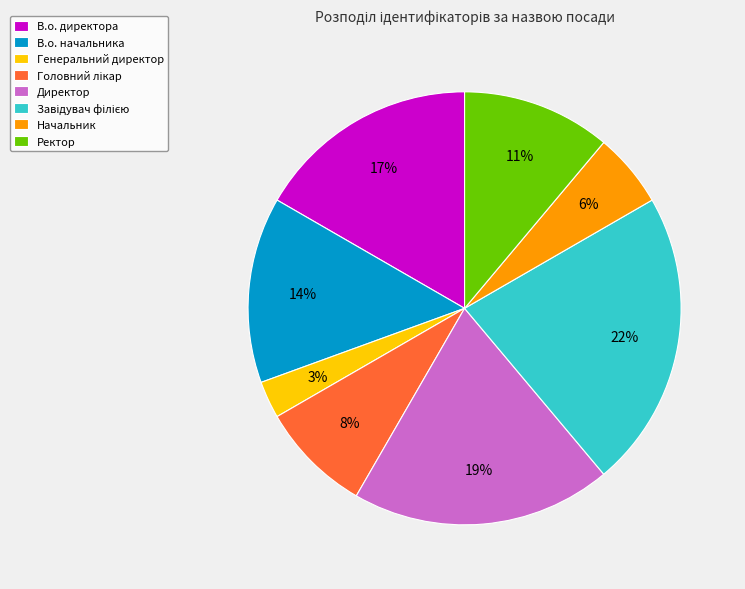

Approximately how many times larger is the value at Начальник compared to В.о. начальника?

0.4